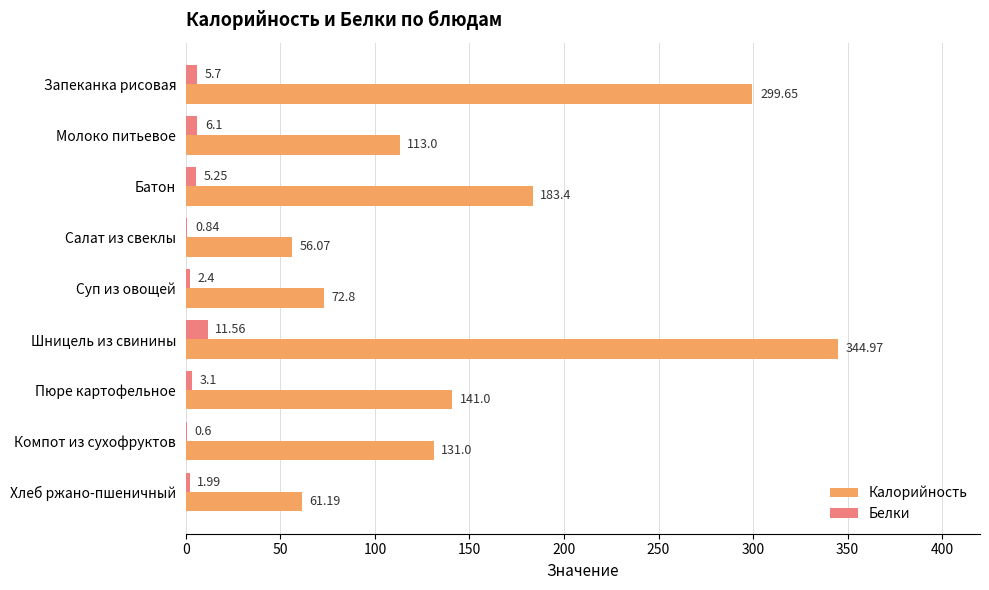

How many data points does each series have?

9